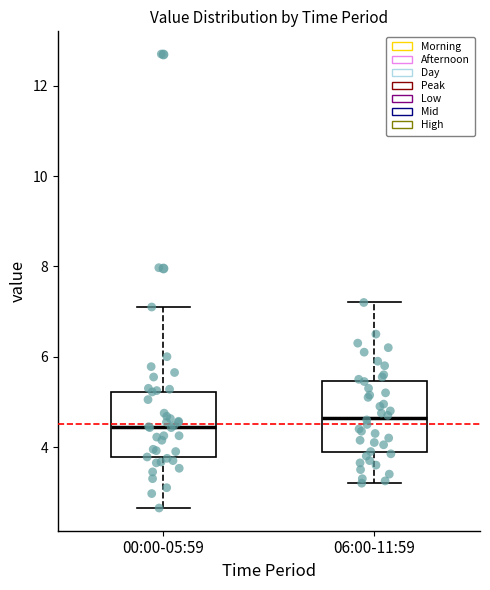

Reading left to right, read every box against the y-axis: the position of its median line, the range the box covers, and the ends of its whiskers. The values are not printed on the chart, so give them approximately, as read against the axis.

00:00-05:59: median 4.4, box 3.8 to 5.2, whiskers 2.6 to 7.2
06:00-11:59: median 4.6, box 3.8 to 5.4, whiskers 3.2 to 7.2